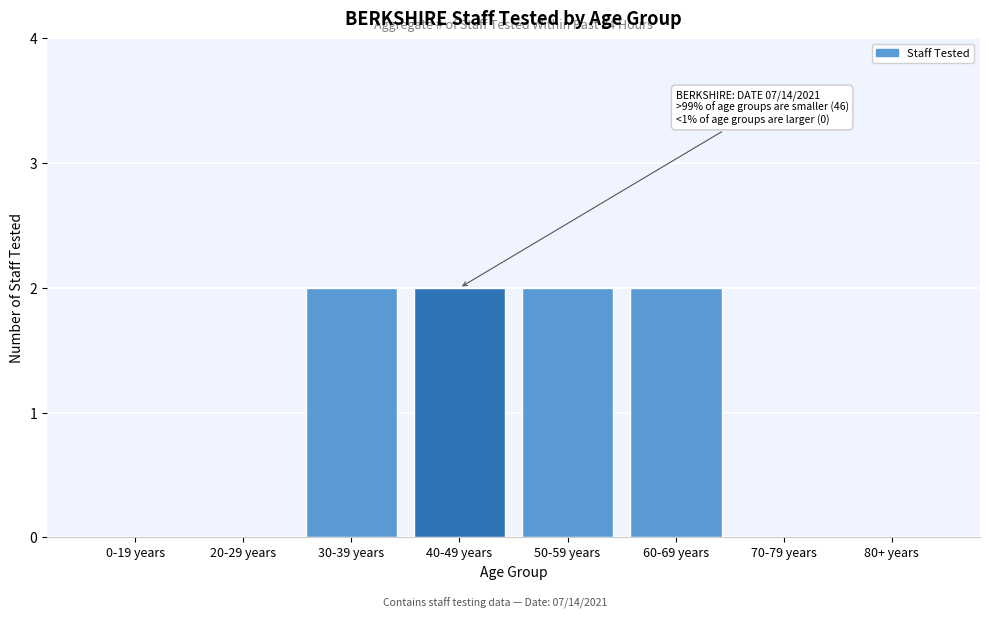

Reading right to left, extract all data points from this chart.

80+ years=0	70-79 years=0	60-69 years=2	50-59 years=2	40-49 years=2	30-39 years=2	20-29 years=0	0-19 years=0